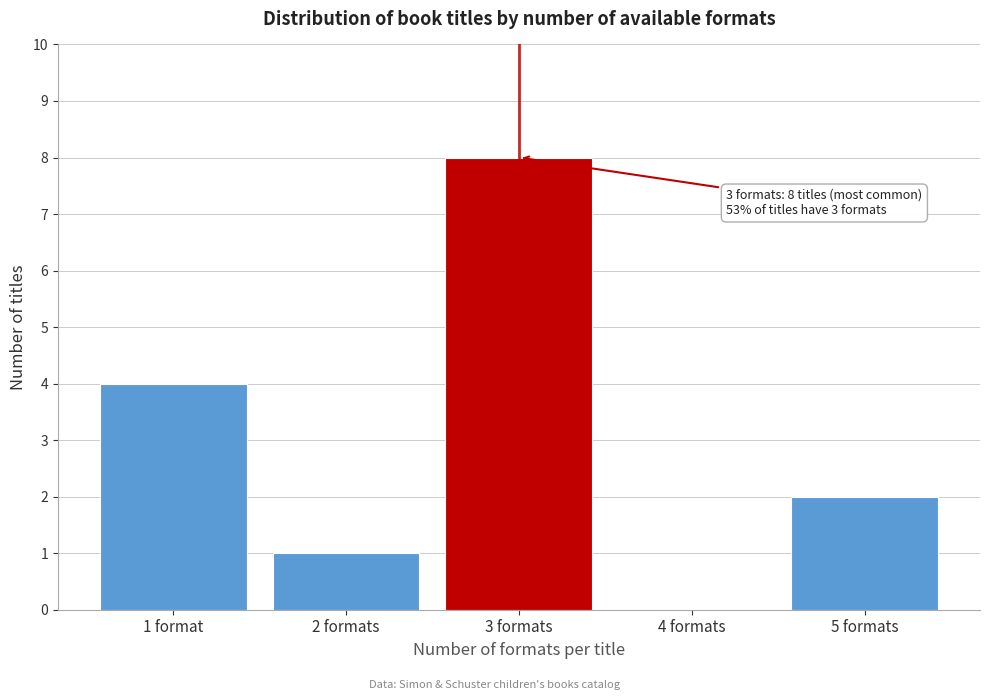

Reading right to left, extract all data points from this chart.

5 formats=2	4 formats=0	3 formats=8	2 formats=1	1 format=4